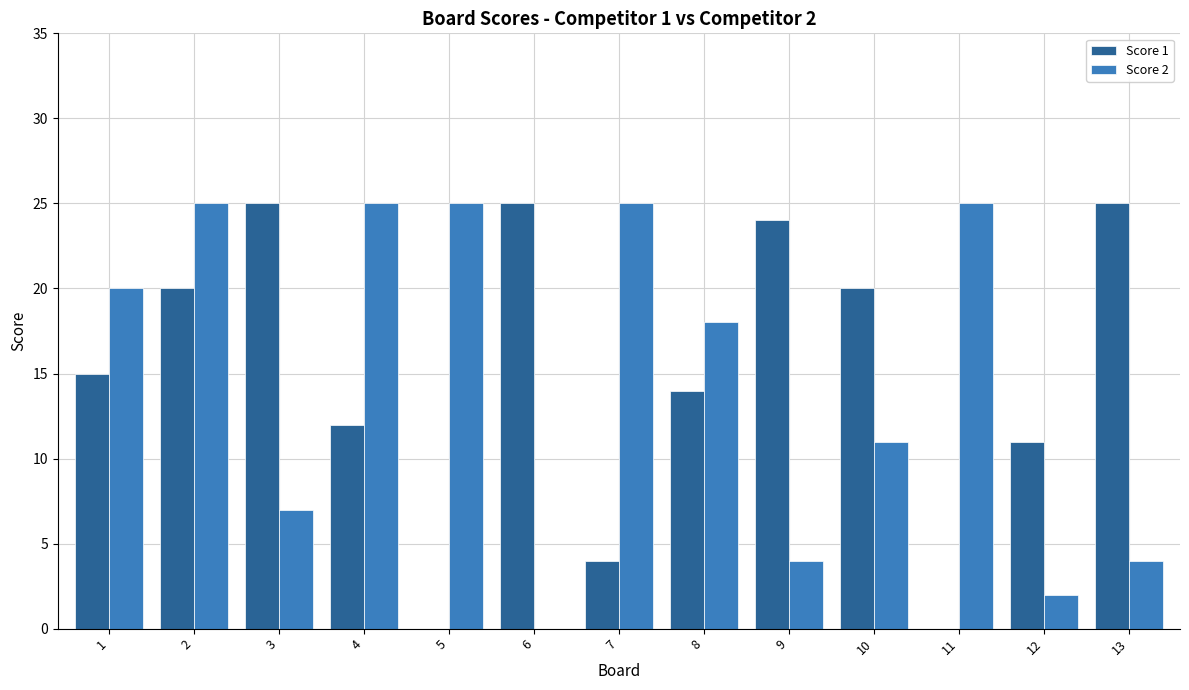

Between 2 and 13, which series saw the biggest shift?

Score 2